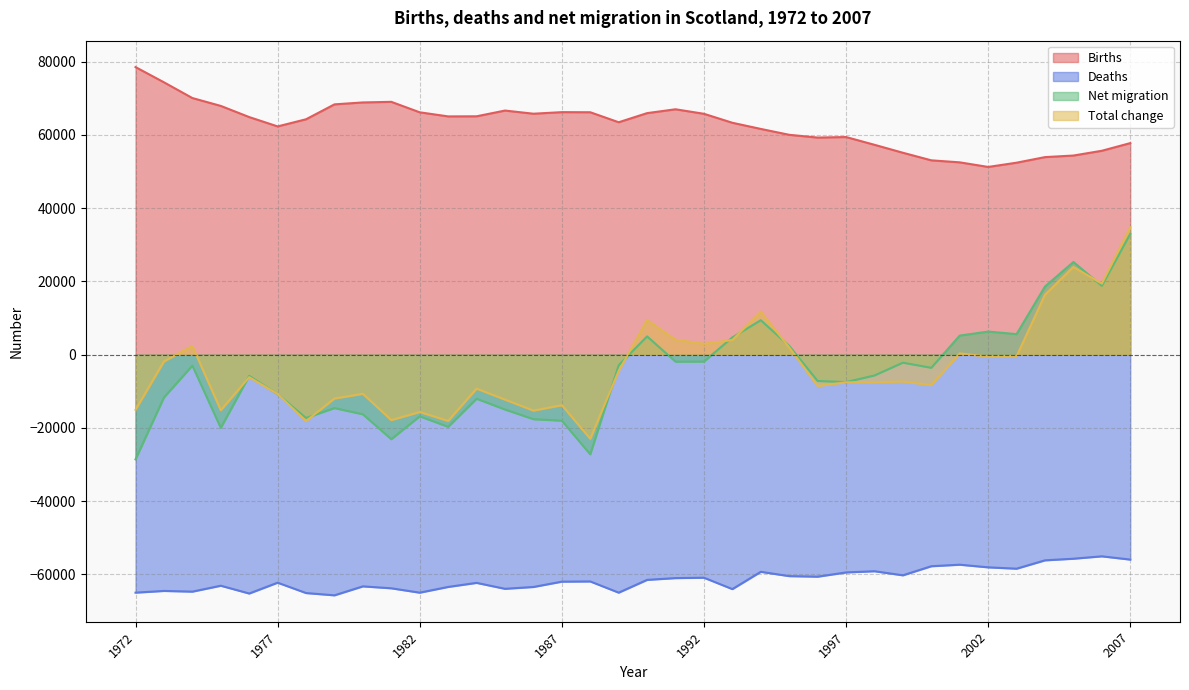

Which series has the widest spread of values?

Net migration